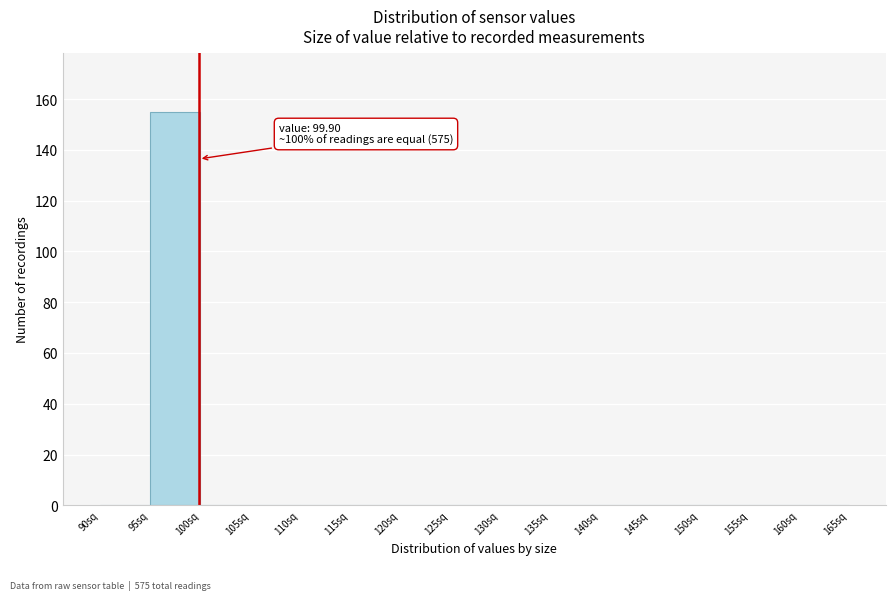

Over which range of the x-axis is the bar tallest?

95 to 100